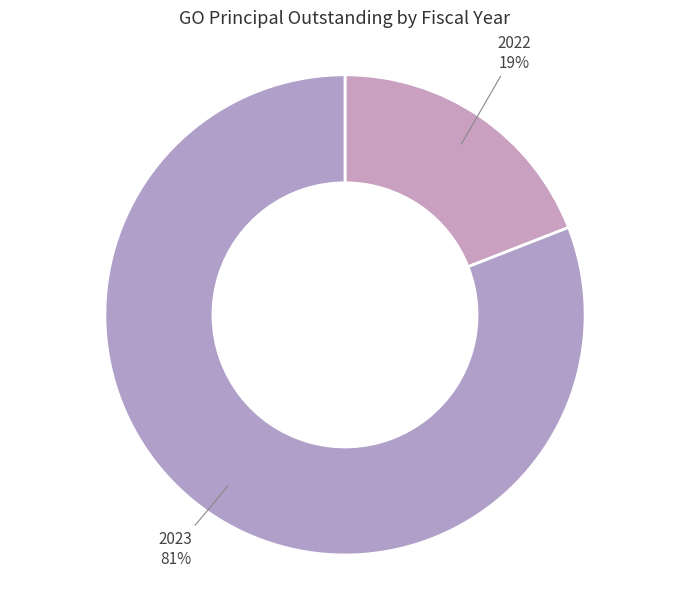

The 2022 slice represents 32% of the pie. True or false?

False